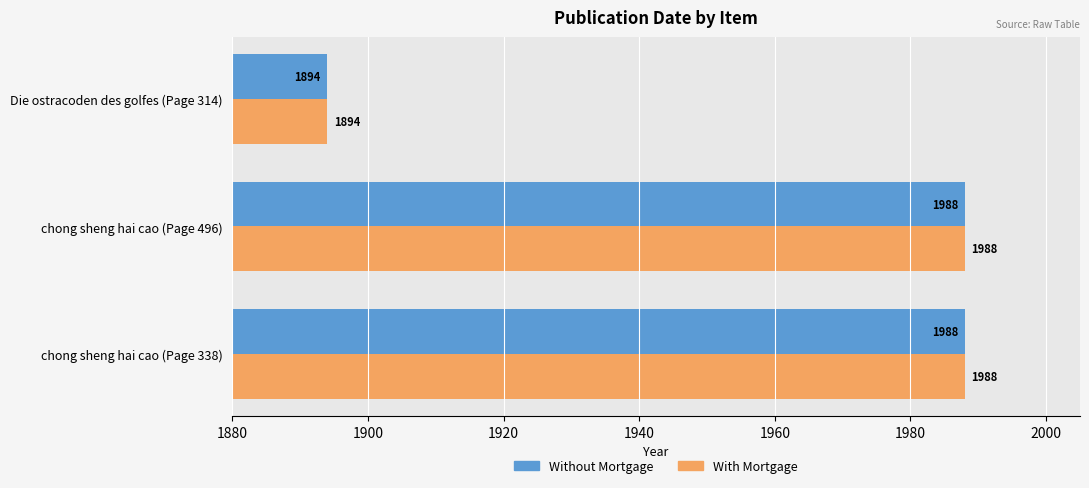

Read the Without Mortgage value at chong sheng hai cao (Page 496).

1988